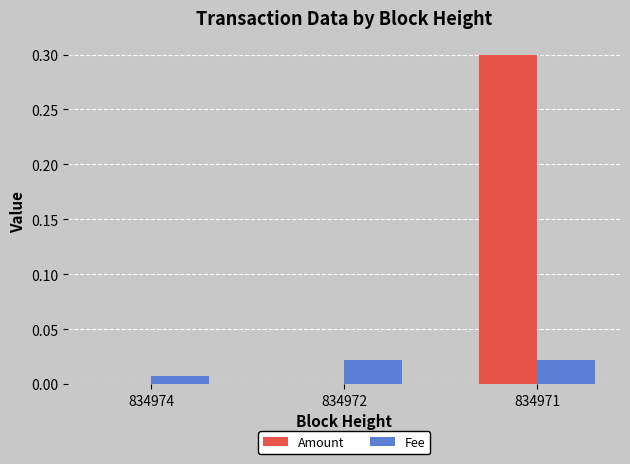

What is the sum of the Amount values at 834972 and 834971?

0.3